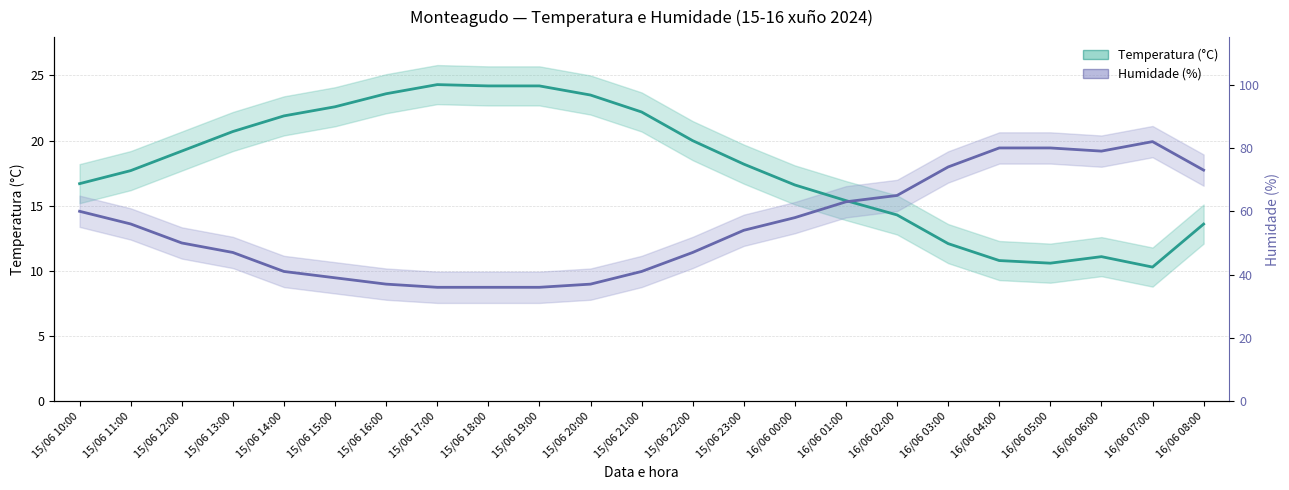

What are all the series names shown in the legend?

Temperatura (°C), Humidade (%)